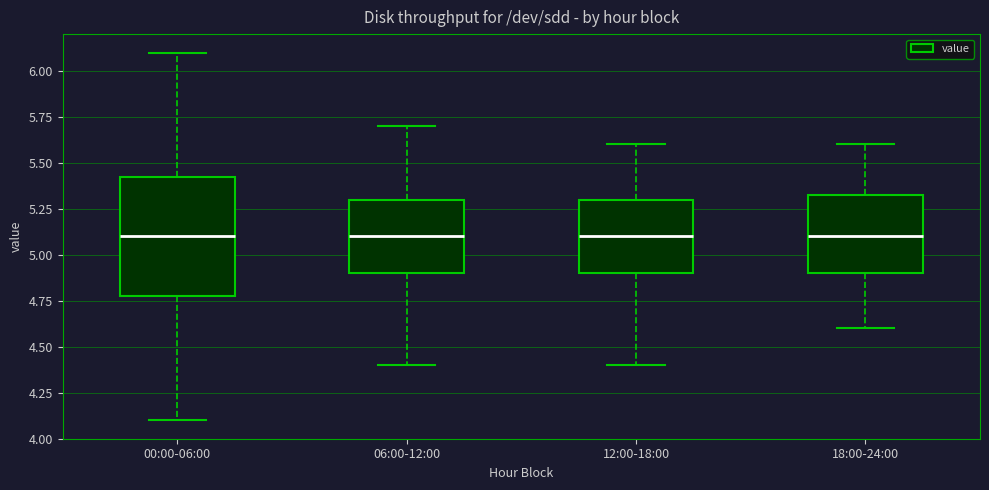

Comparing the boxes themselves (not the whiskers), which one is the tallest?

00:00-06:00